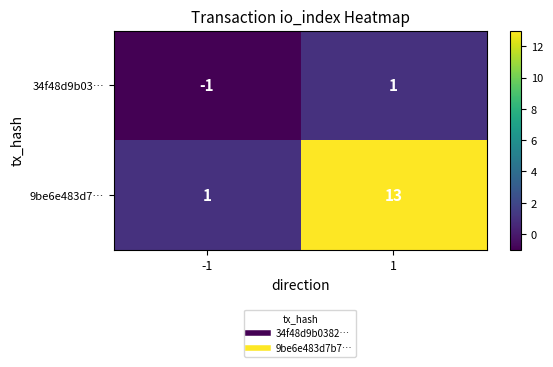

True or false: 34f48d9b03… has a value of 2 at 1.

False